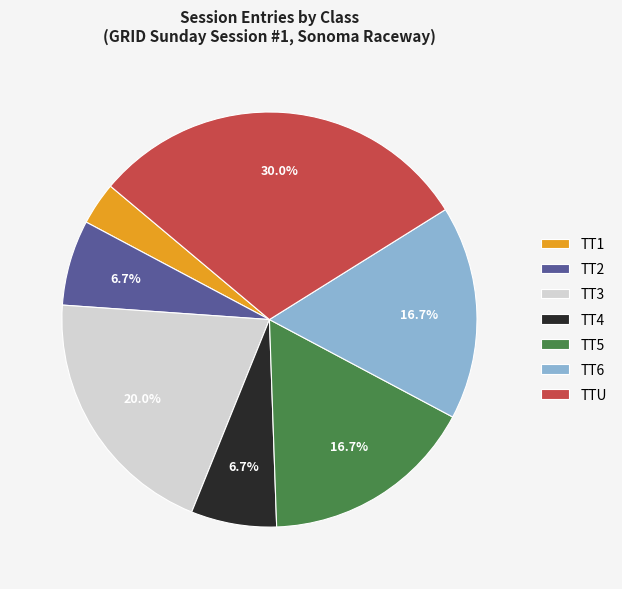

What portion of the pie excludes TT3?

80.0%